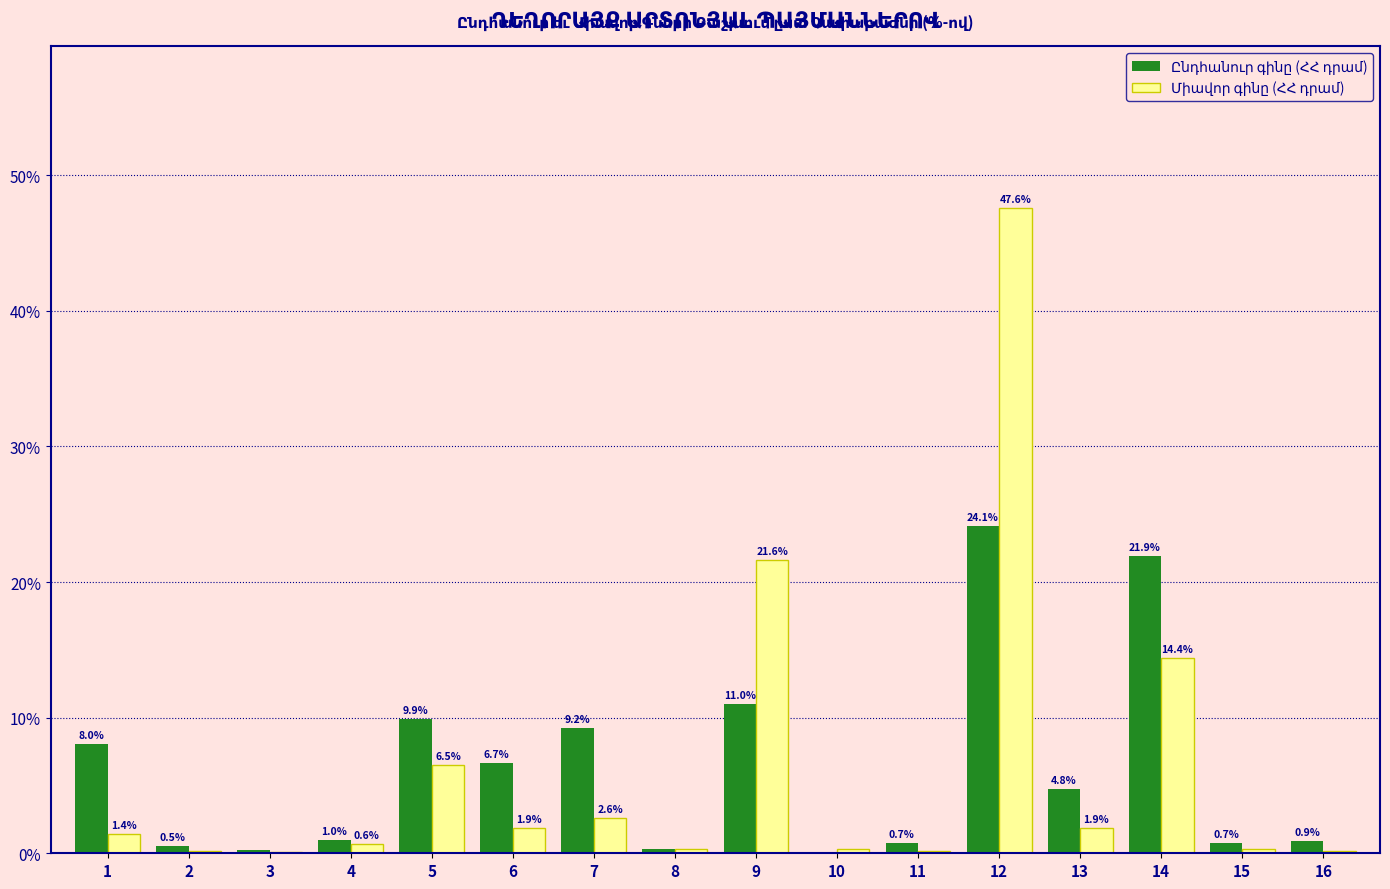

At which category is the sum across all series the highest?

12